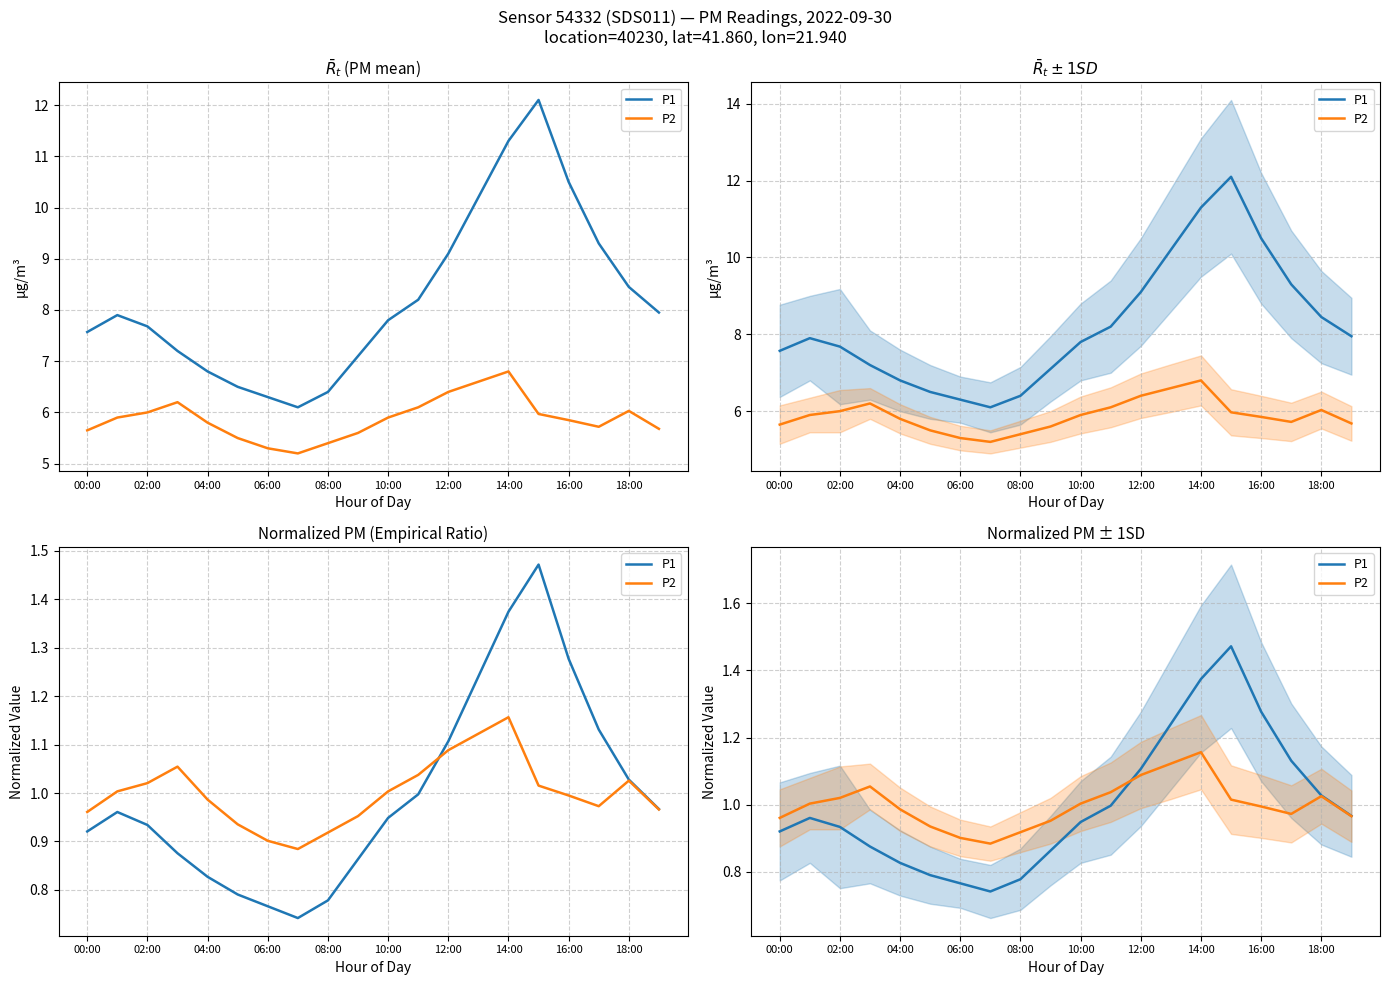

Between 00:00 and 04:00, which is larger?

00:00